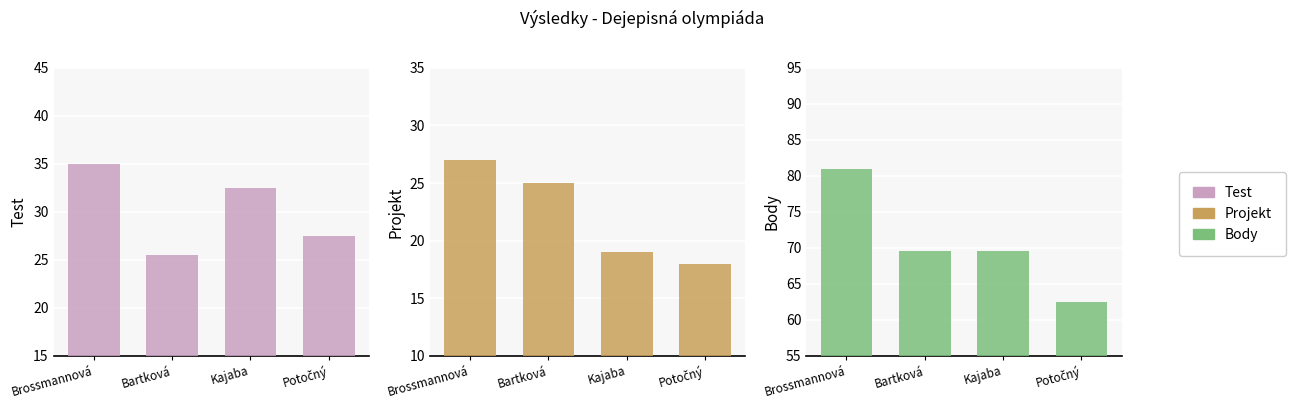

What position from the right is Potočný?

1